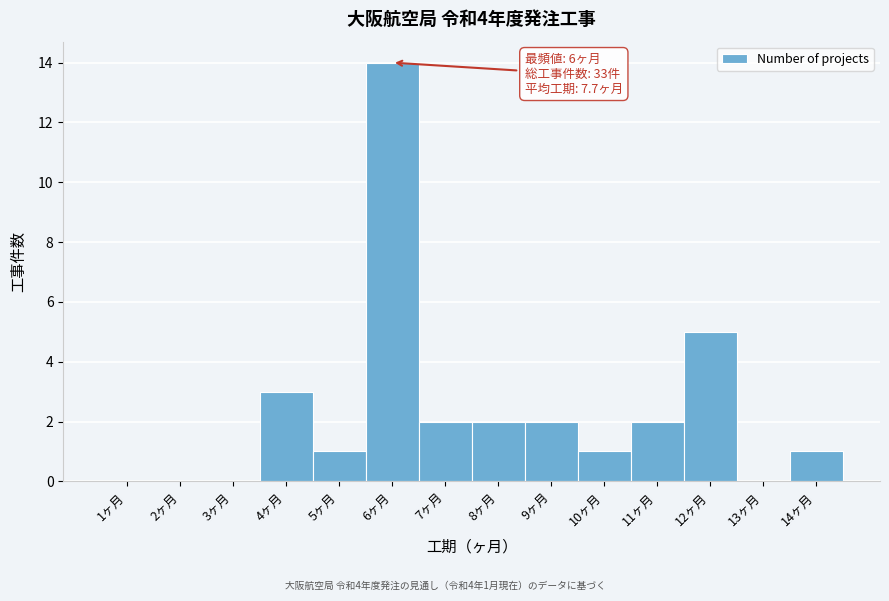

Over which range of the x-axis is the bar tallest?

5.5 to 6.5